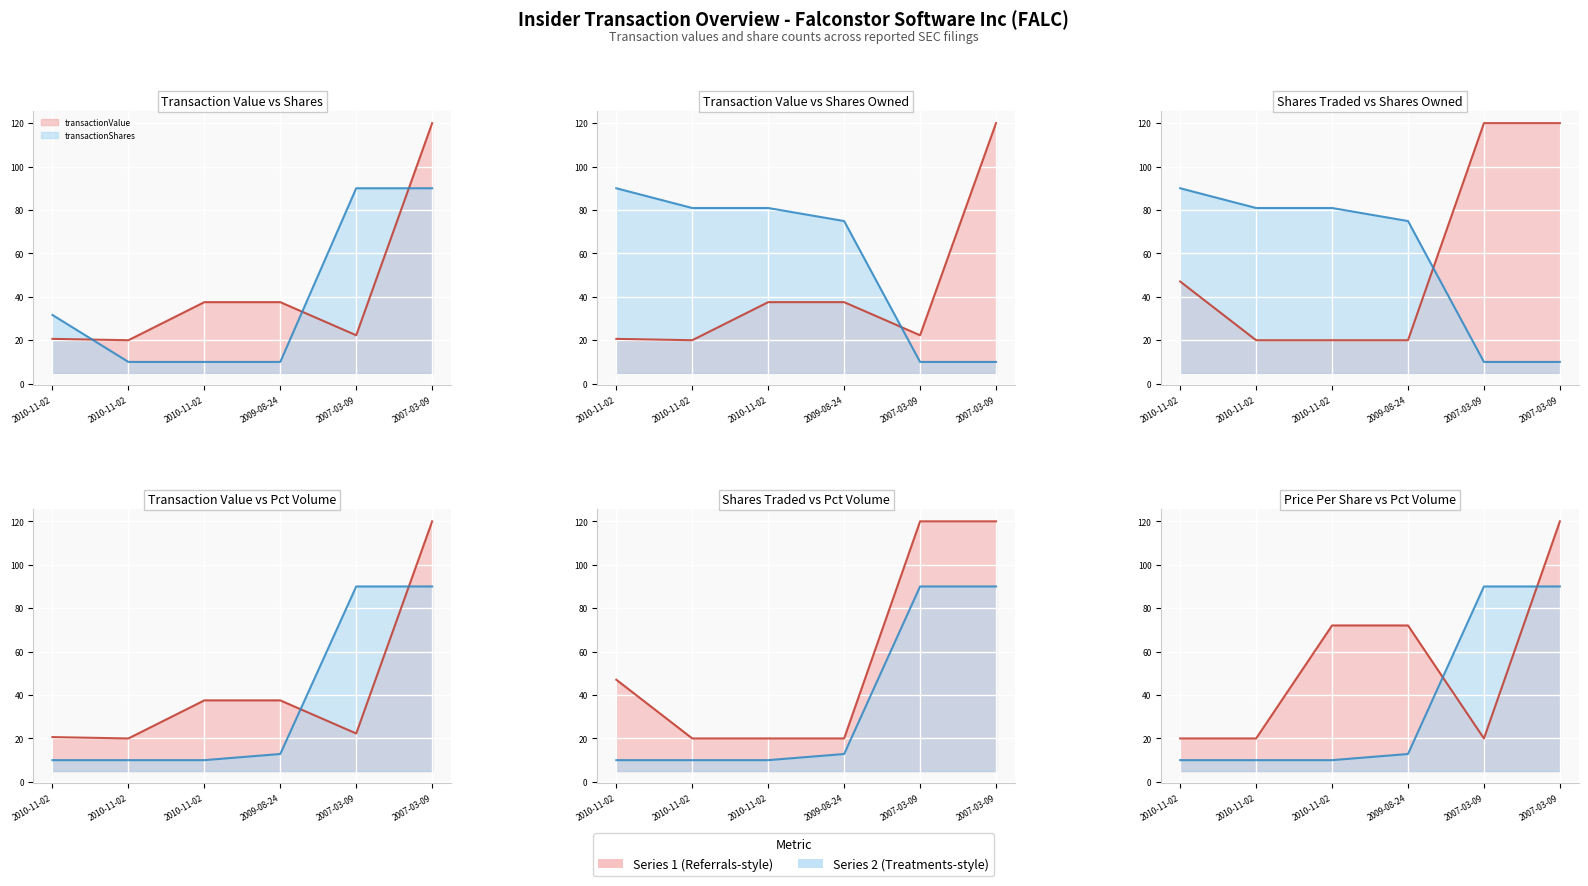

What is the label of the 6th point from the left?

2007-03-09